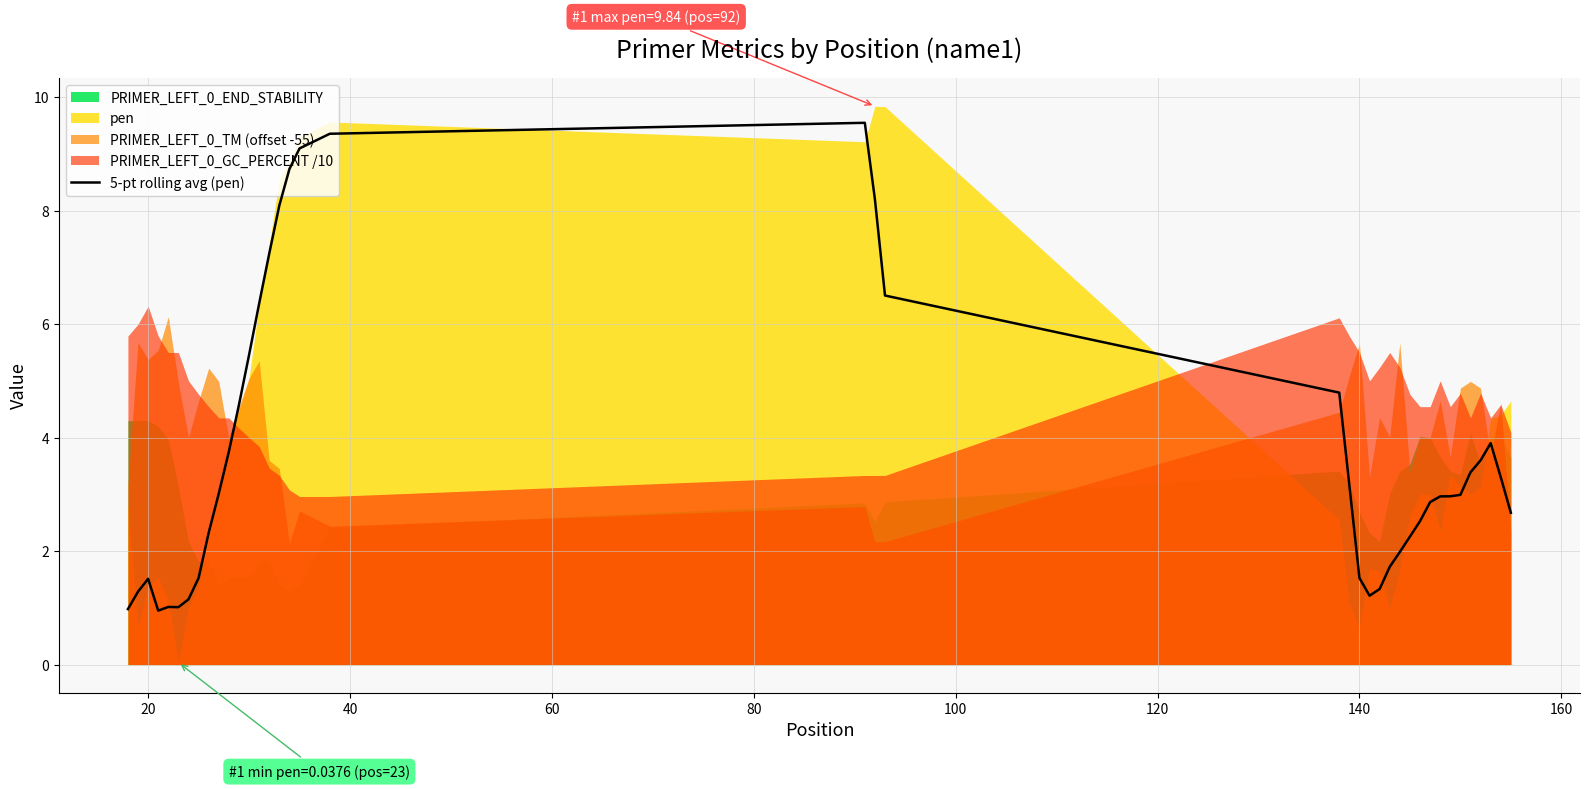

What is the highest value of the 5-pt rolling avg (pen) series?

9.5